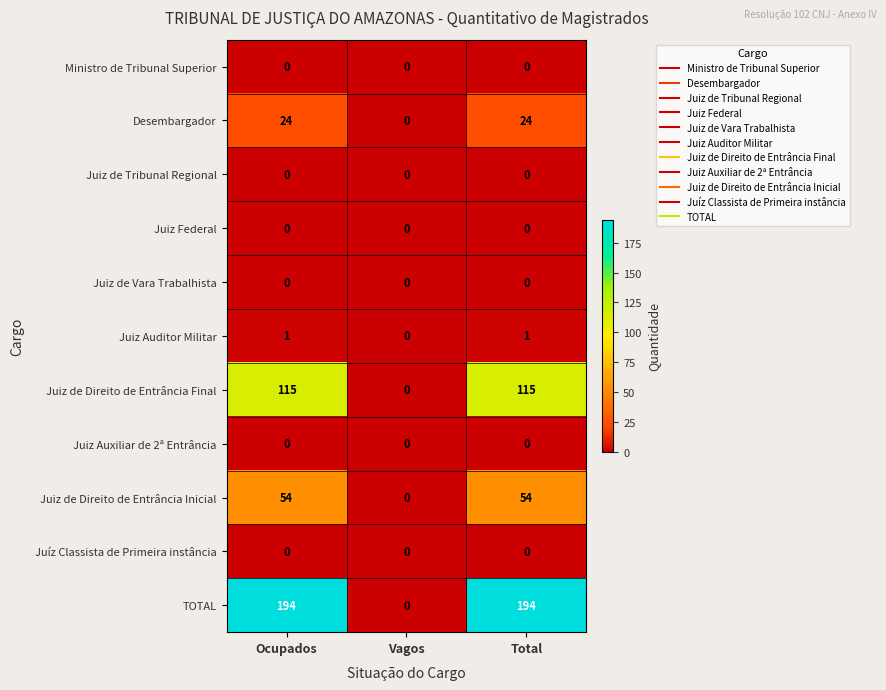

Where is Juiz Auditor Militar nearest to the value 0?

Vagos